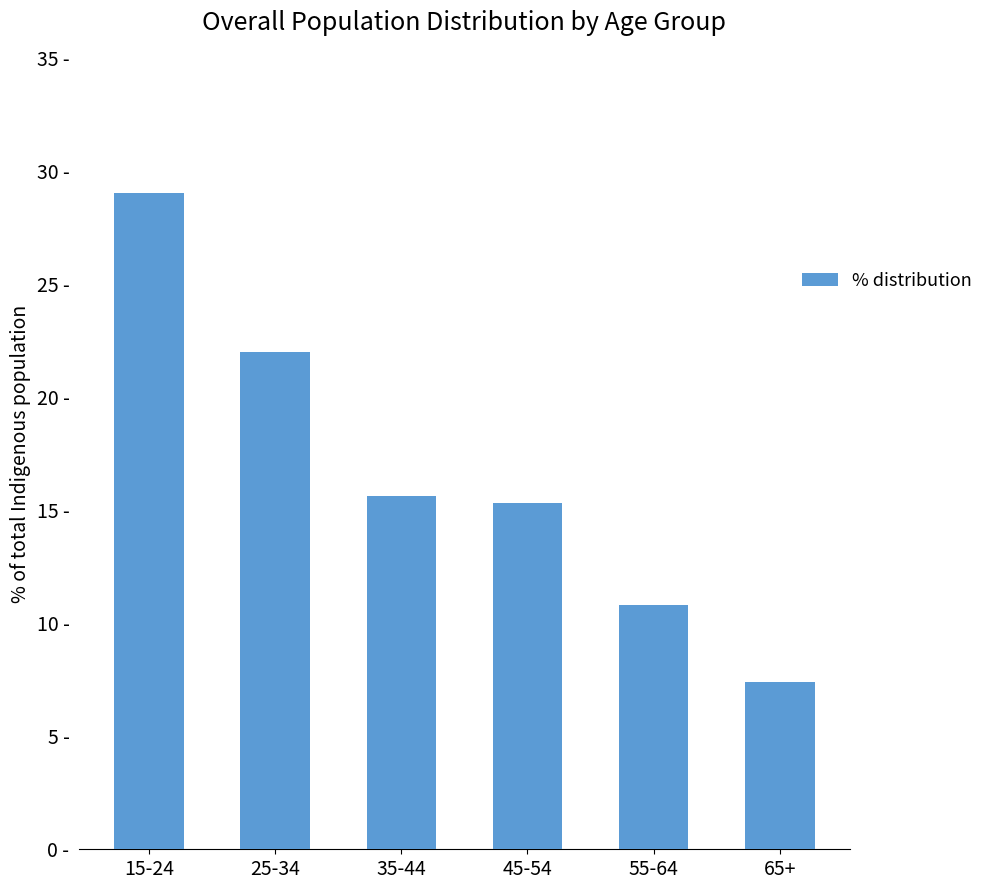

Reading left to right, transcribe all the data shown in this chart.

15-24=29.0	25-34=22.0	35-44=15.6	45-54=15.3	55-64=10.8	65+=7.4